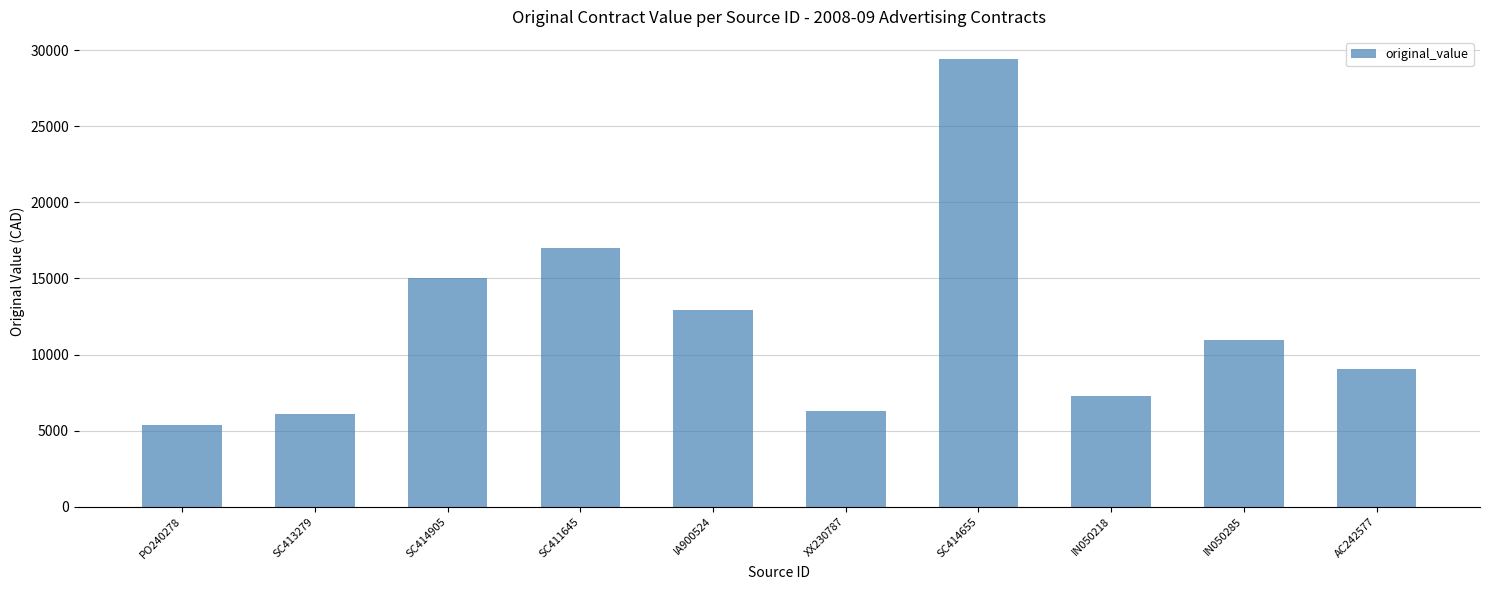

Reading left to right, extract all data points from this chart.

5401.4	6121.2	15000.0	17000.0	12908.2	6293.7	29400.0	7276.9	10954.7	9040.9